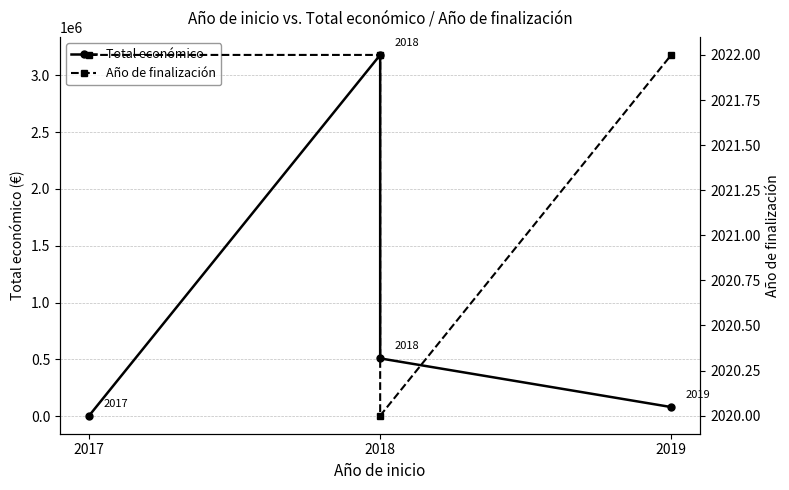

Count the Año de finalización values in the range 2022 to 2023.

3